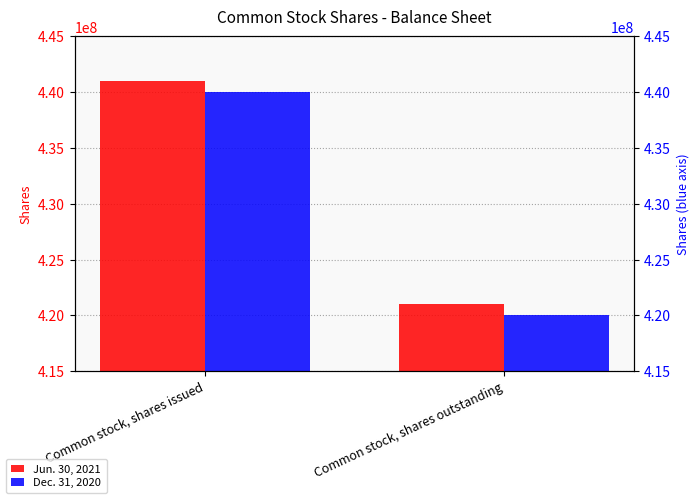

What are all the series names shown in the legend?

Jun. 30, 2021, Dec. 31, 2020